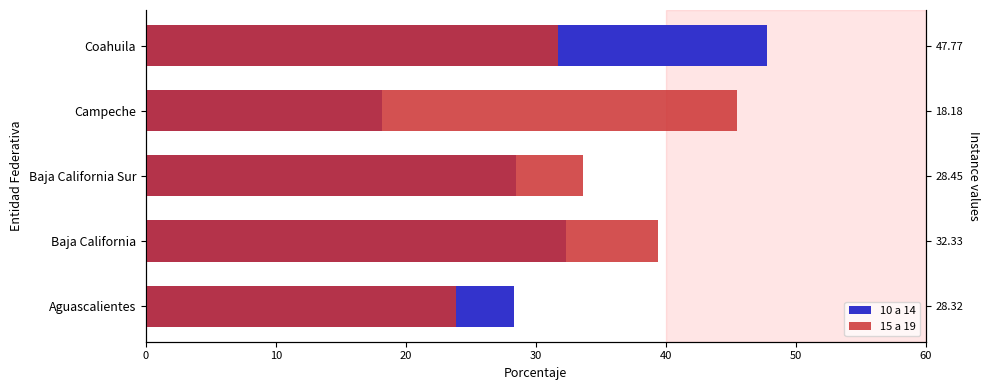

What is the value of the 10 a 14 bar at the 5th from the left?

47.8